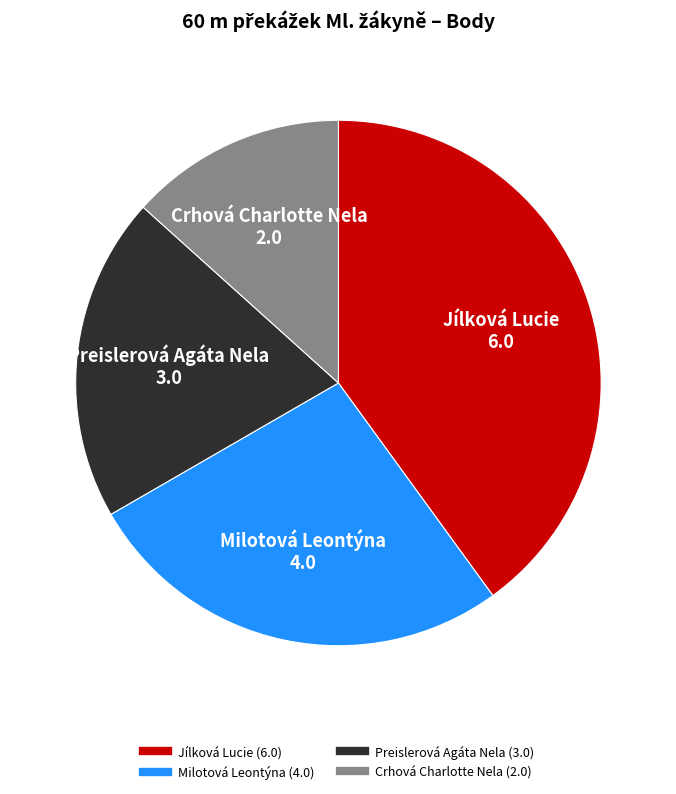

Between Jílková Lucie and Milotová Leontýna, which is larger?

Jílková Lucie